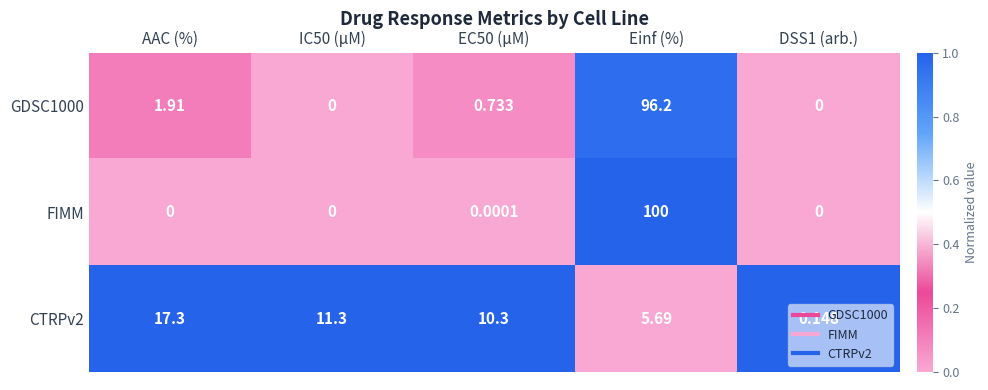

Which category has the highest value across all series?

Einf (%)